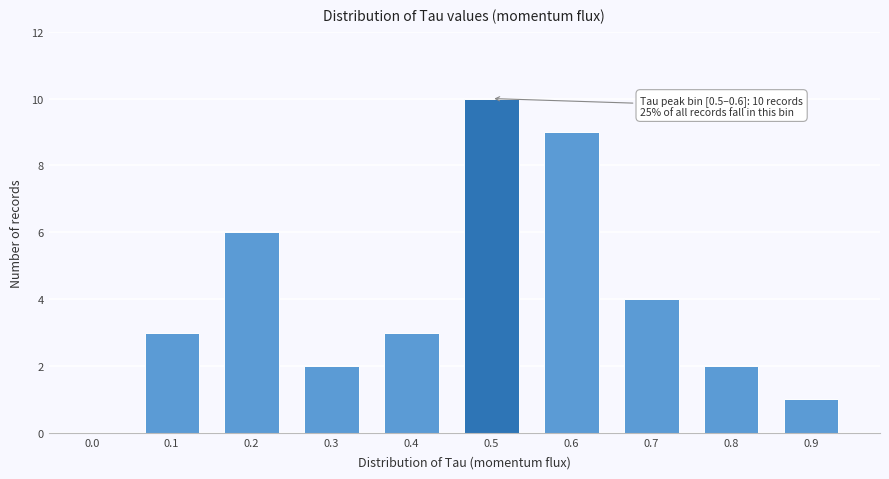

Reading right to left, what are all the values shown in this chart?

0.9=1	0.8=2	0.7=4	0.6=9	0.5=10	0.4=3	0.3=2	0.2=6	0.1=3	0.0=0